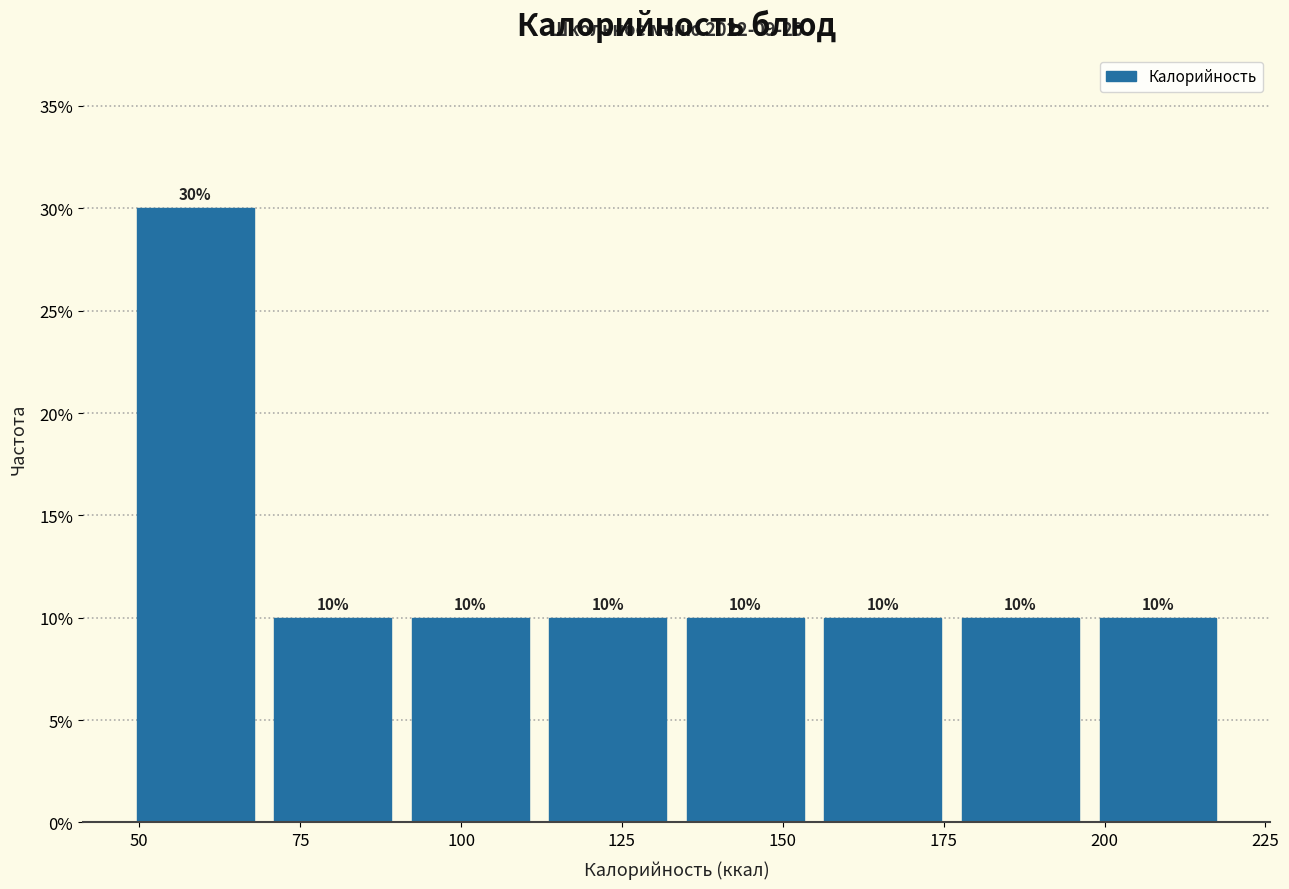

Which range on the x-axis has the tallest bar?

50 to 70